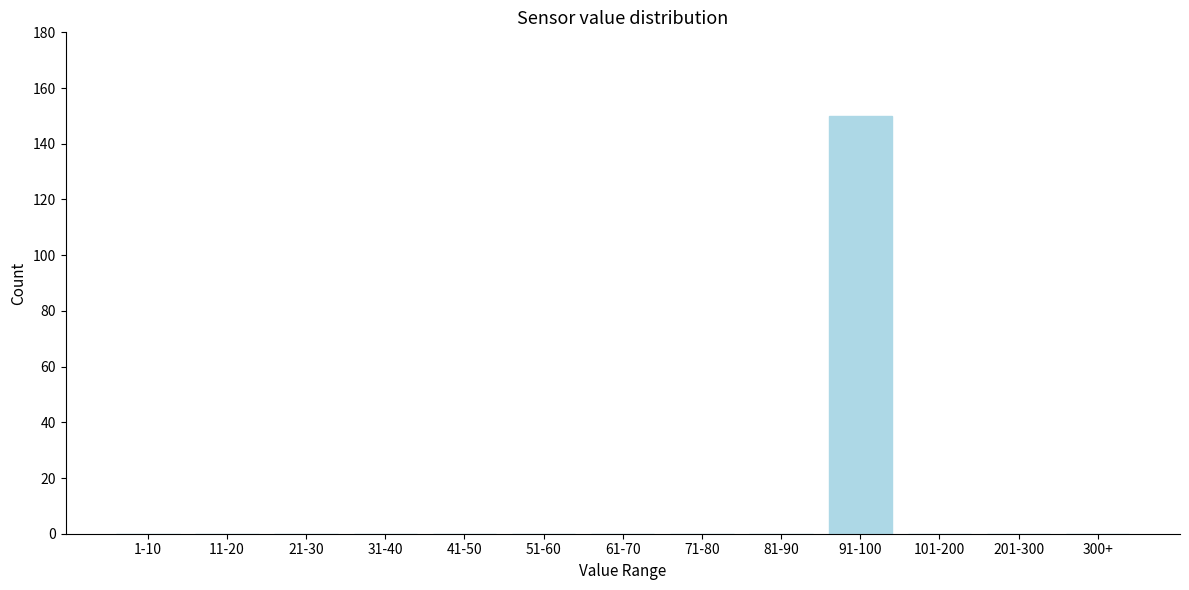

Reading right to left, what are all the values shown in this chart?

300+=0	201-300=0	101-200=0	91-100=150	81-90=0	71-80=0	61-70=0	51-60=0	41-50=0	31-40=0	21-30=0	11-20=0	1-10=0